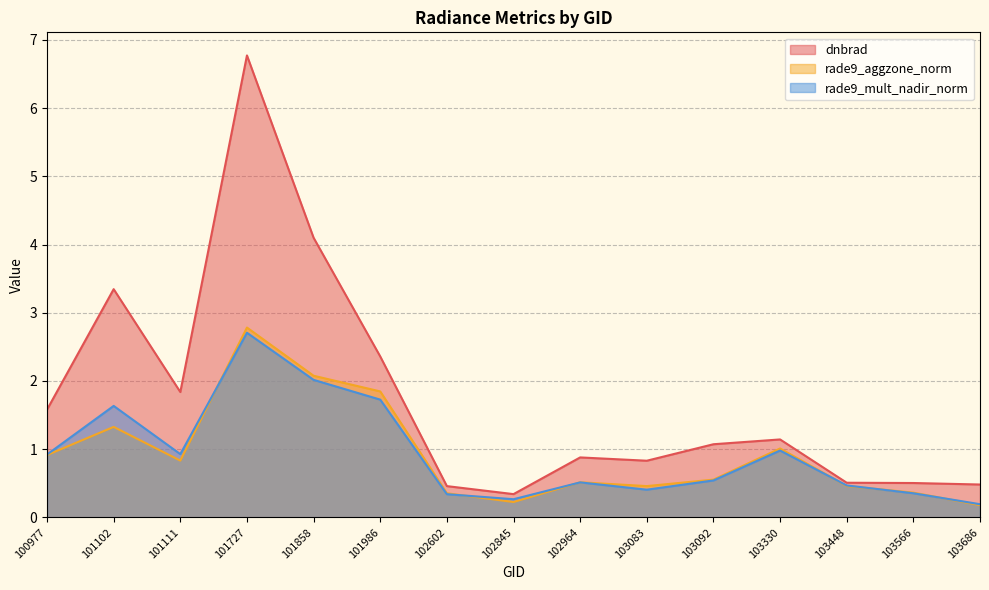

Rank the series by their maximum value, from lowest to highest.

rade9_mult_nadir_norm, rade9_aggzone_norm, dnbrad